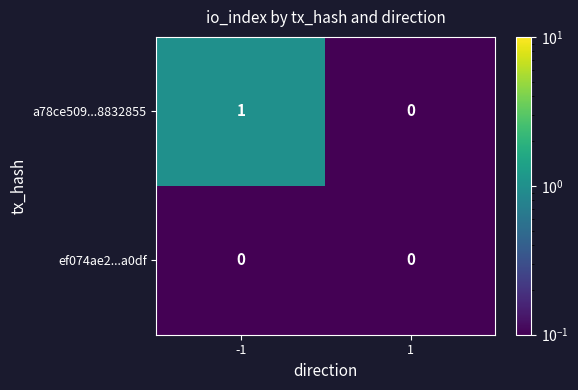

Is it true that a78ce509...8832855 equals -1 at 1?

False